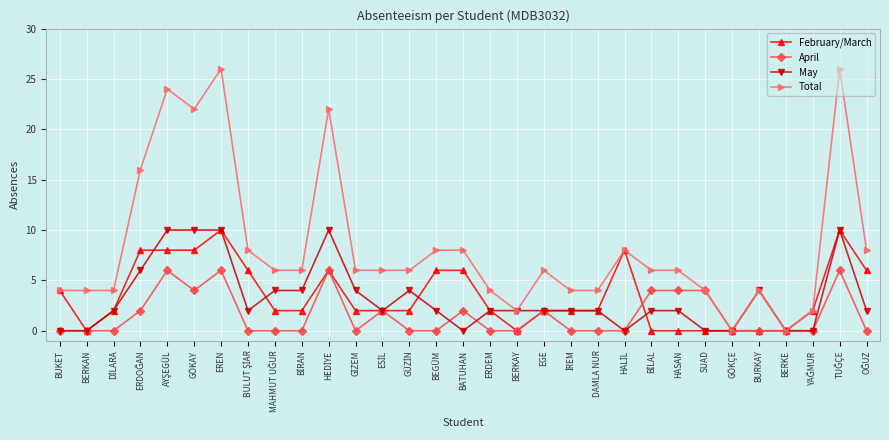

The value of Total at BURKAY is 4. True or false?

True